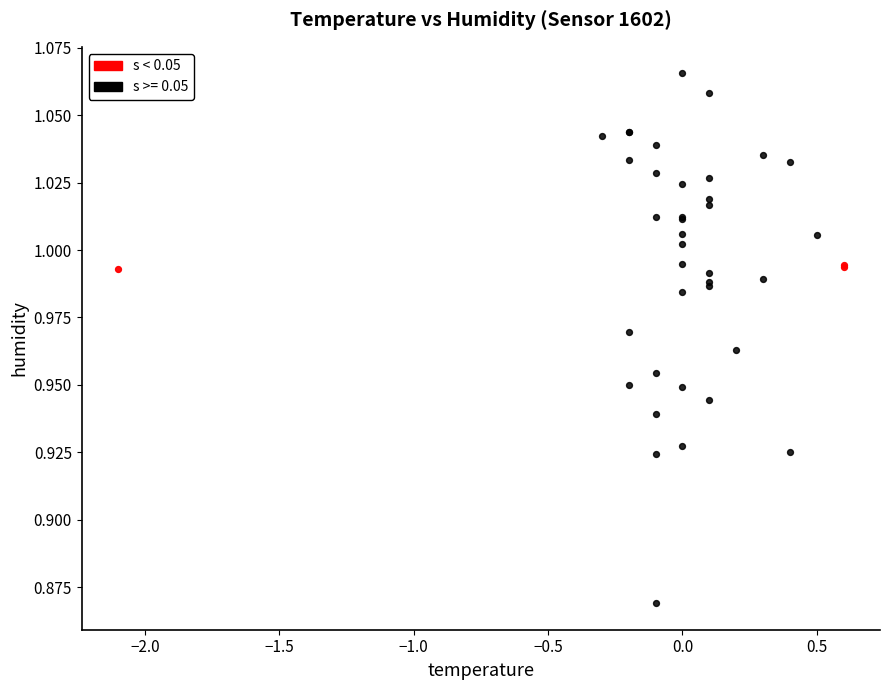

Which series reaches the maximum Y coordinate?

s >= 0.05